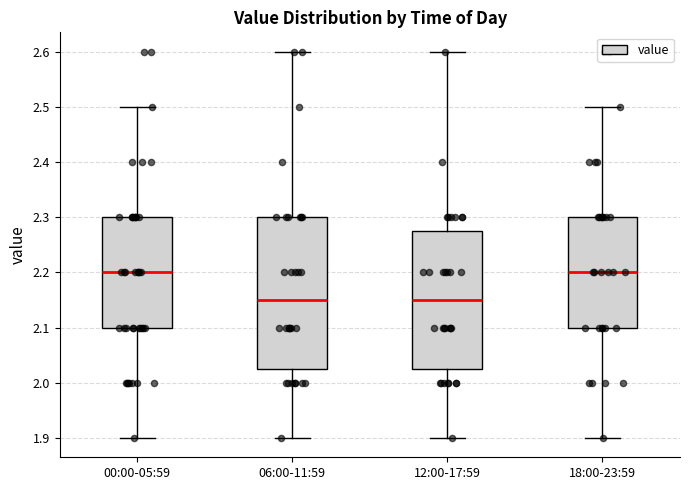

Comparing the boxes themselves (not the whiskers), which one is the tallest?

06:00-11:59